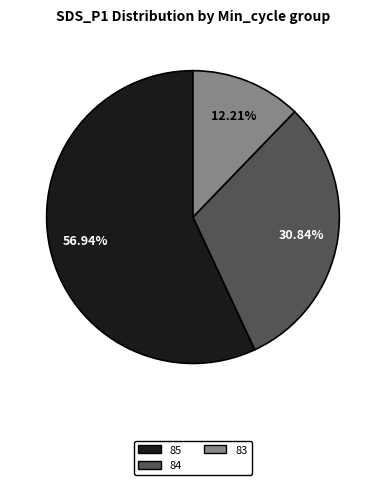

Rank the categories by value from lowest to highest.

83, 84, 85